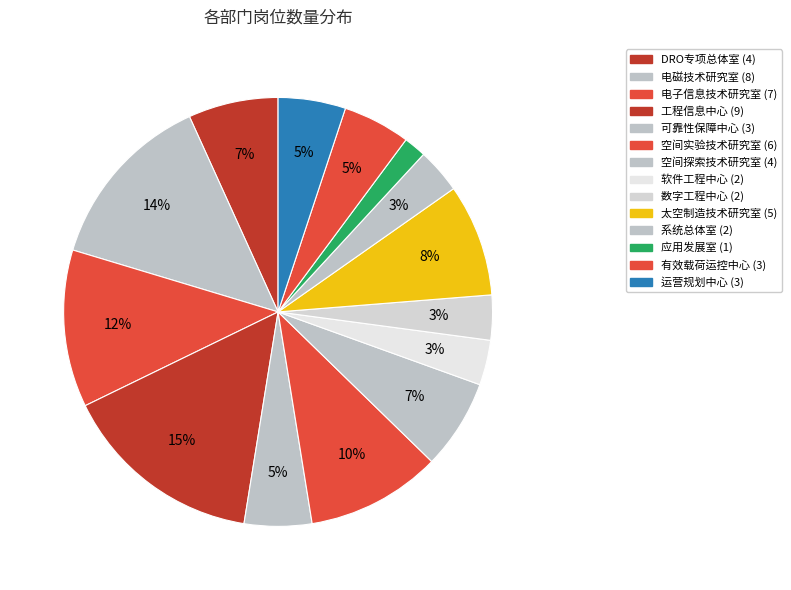

Count the number of slices in the pie.

14